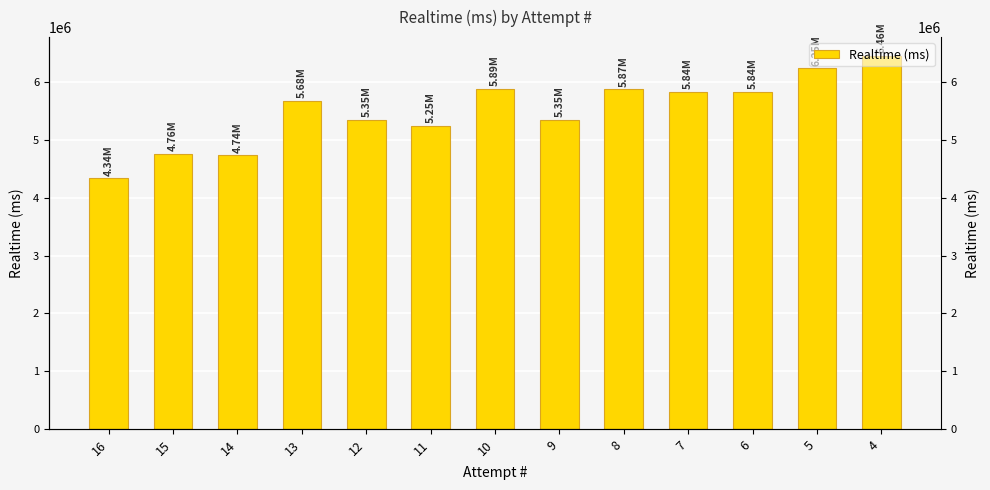

Are the bars horizontal?

No